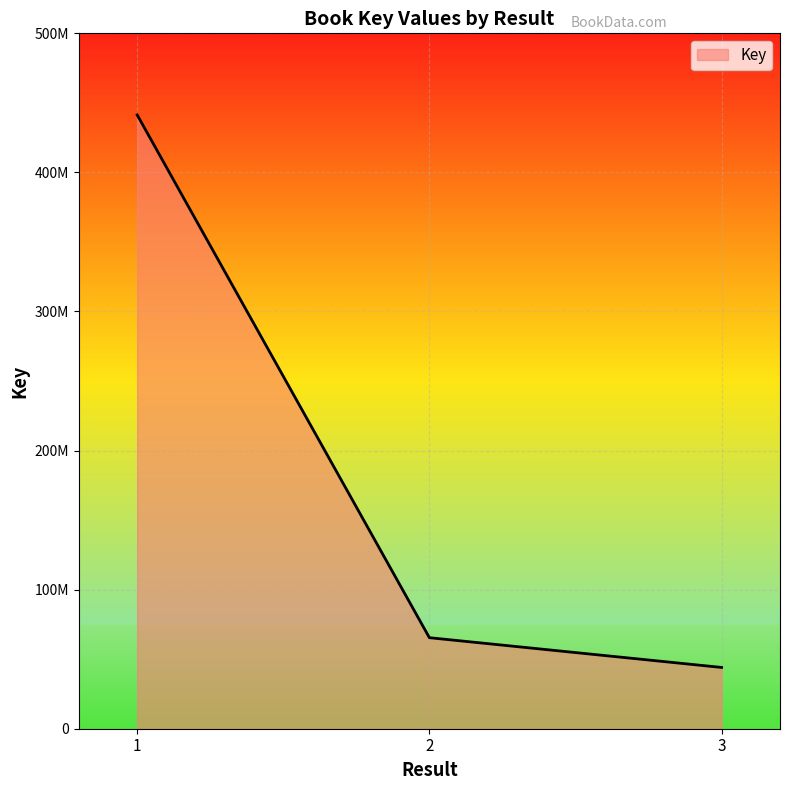

The value at 2 is 65451450. True or false?

True